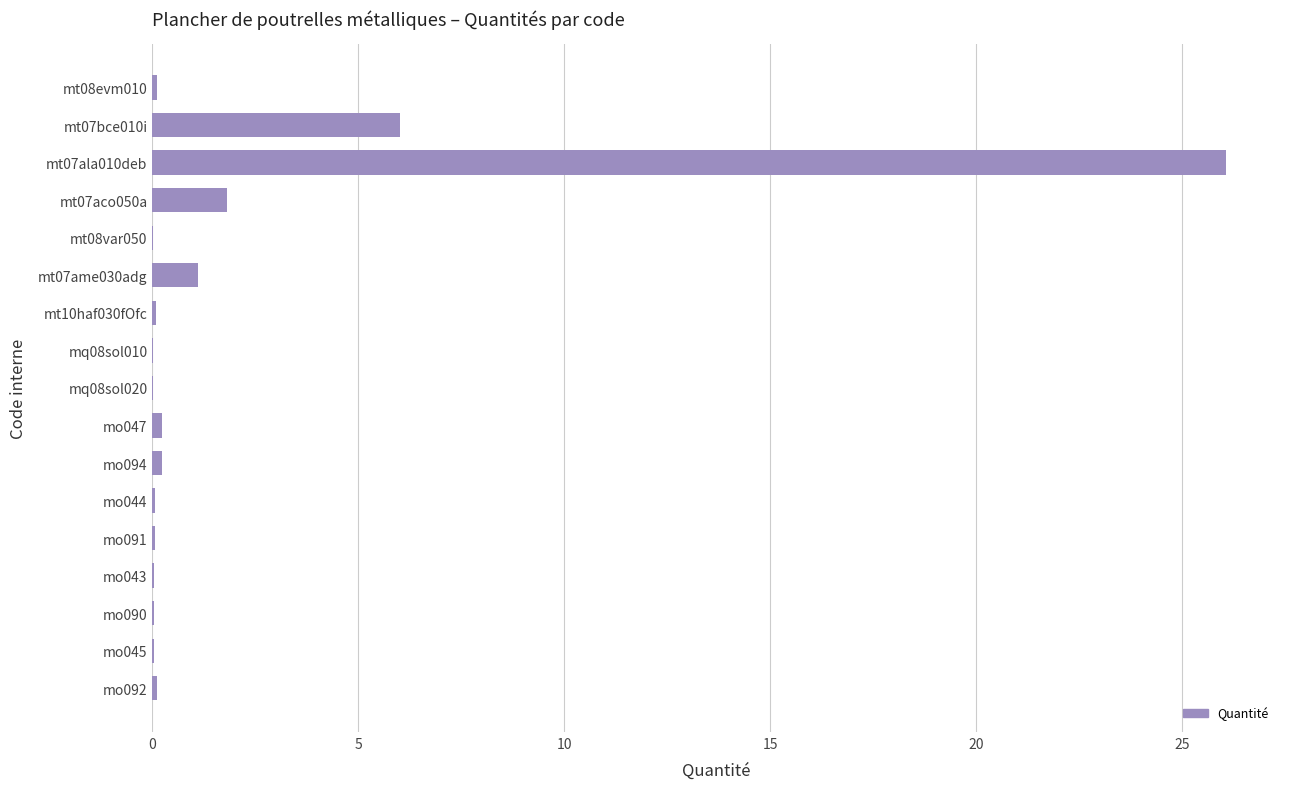

Is it true that the value at mt07aco050a is 0.8?

False